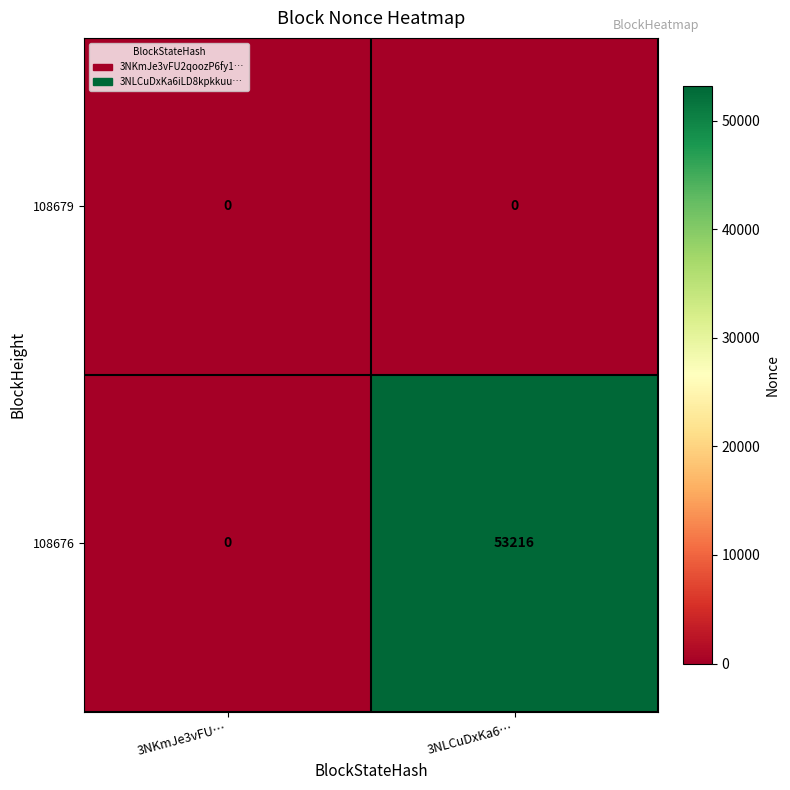

How many data points does each series have?

2